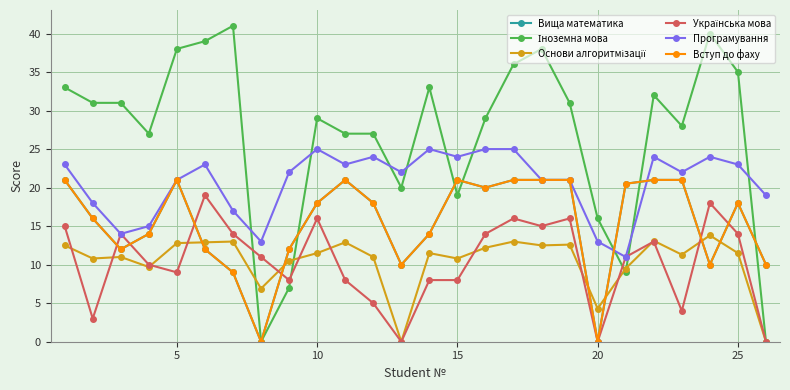

Reading left to right, transcribe all the data shown in this chart.

Вища математика: 21.0	16.0	12.0	14.0	21.0	12.0	9.0	0.0	12.0	18.0	21.0	18.0	10.0	14.0	21.0	20.0	21.0	21.0	21.0	0.0	20.5	21.0	21.0	10.0	18.0	10.0
Іноземна мова: 33.0	31.0	31.0	27.0	38.0	39.0	41.0	0.0	7.0	29.0	27.0	27.0	20.0	33.0	19.0	29.0	36.0	38.0	31.0	16.0	9.0	32.0	28.0	40.0	35.0	0.0
Основи алгоритмізації: 12.5	10.8	11.0	9.7	12.8	12.9	13.0	6.9	10.5	11.5	12.9	11.0	0.0	11.5	10.8	12.2	13.0	12.5	12.6	4.3	9.5	13.1	11.3	13.8	11.5	0.0
Українська мова: 15.0	3.0	14.0	10.0	9.0	19.0	14.0	11.0	8.0	16.0	8.0	5.0	0.0	8.0	8.0	14.0	16.0	15.0	16.0	0.0	11.0	13.0	4.0	18.0	14.0	0.0
Програмування: 23.0	18.0	14.0	15.0	21.0	23.0	17.0	13.0	22.0	25.0	23.0	24.0	22.0	25.0	24.0	25.0	25.0	21.0	21.0	13.0	11.0	24.0	22.0	24.0	23.0	19.0
Вступ до фаху: 21.0	16.0	12.0	14.0	21.0	12.0	9.0	0.0	12.0	18.0	21.0	18.0	10.0	14.0	21.0	20.0	21.0	21.0	21.0	0.0	20.5	21.0	21.0	10.0	18.0	10.0